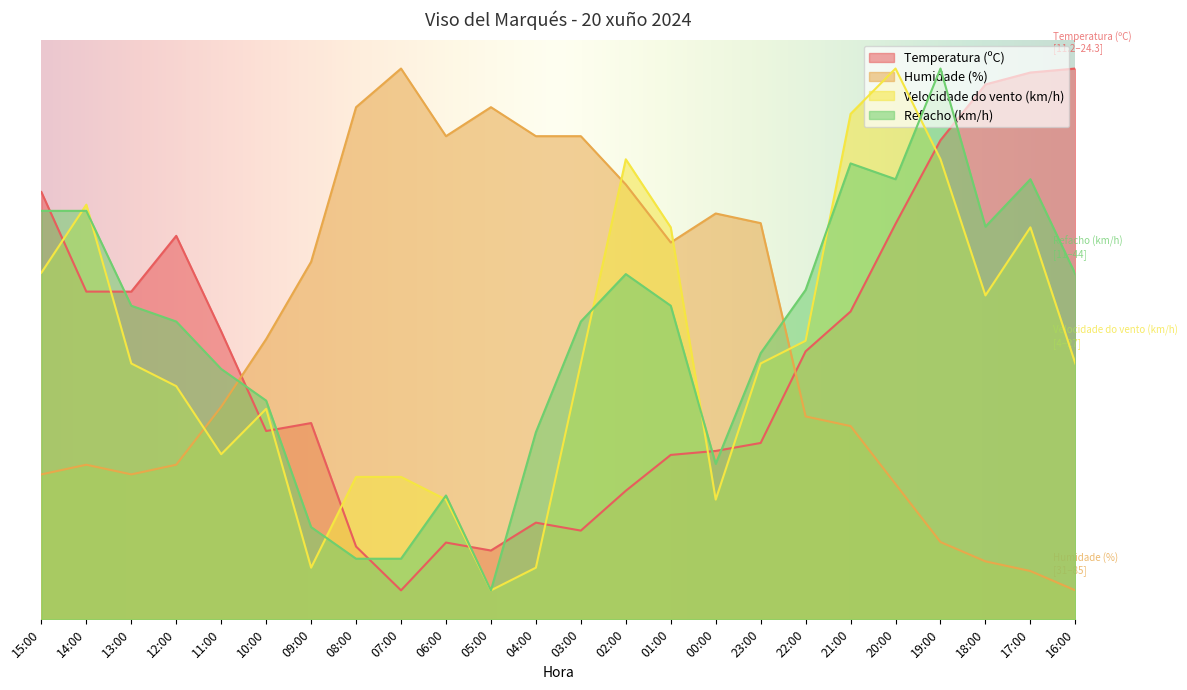

Count the number of data series in this chart.

4